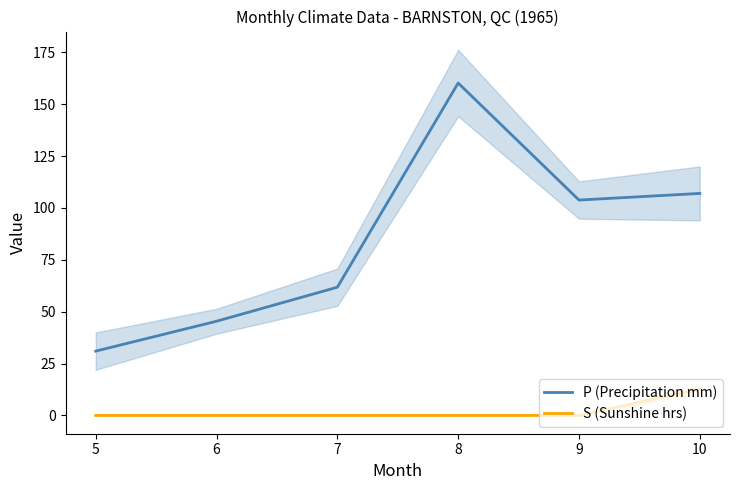

Which category has the highest value in the P (Precipitation mm) series?

8